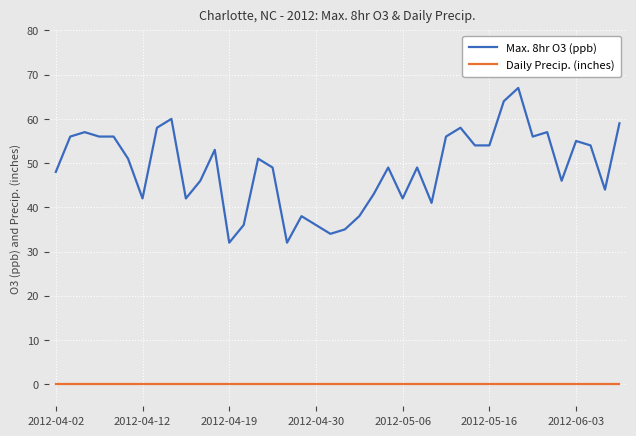

True or false: Max. 8hr O3 (ppb) and Daily Precip. (inches) intersect in this chart.

False